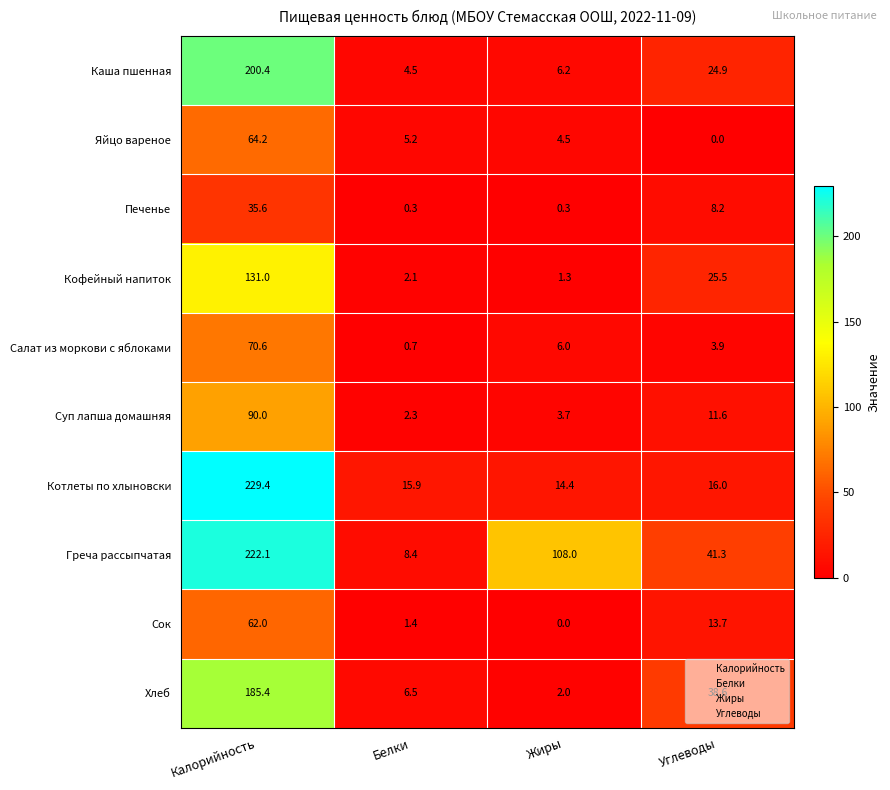

What is the total value across all series at Углеводы?

183.7